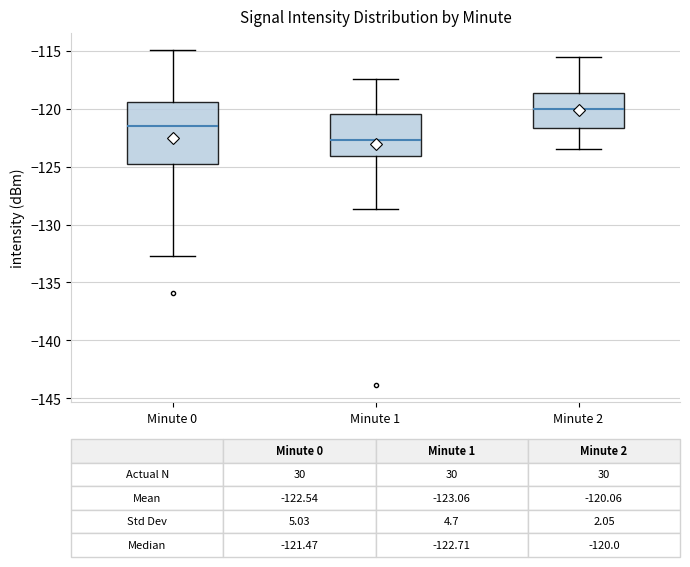

Which box has the lowest median line?

Minute 1